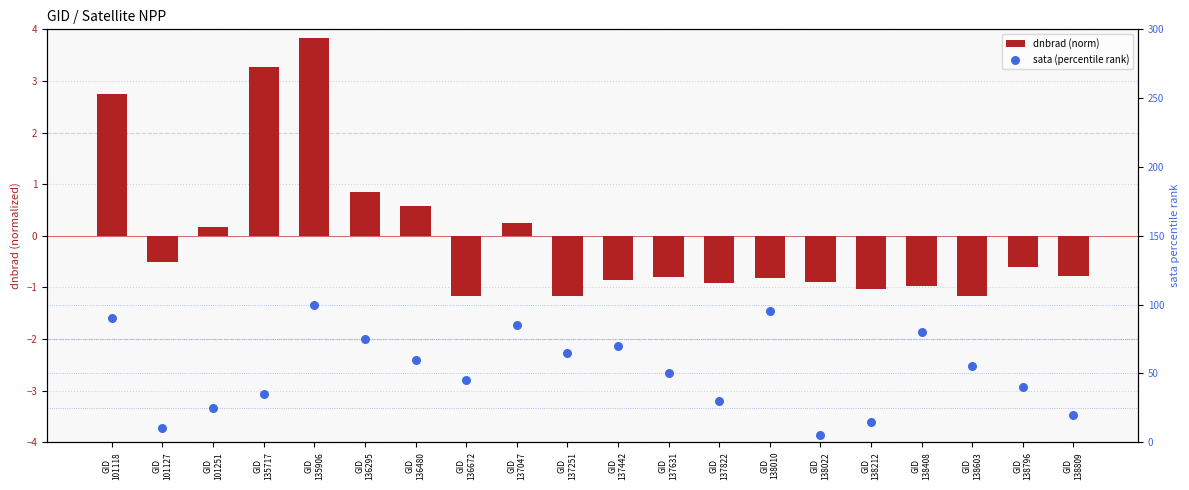

What are all the series names shown in the legend?

dnbrad (norm), sata (percentile rank)